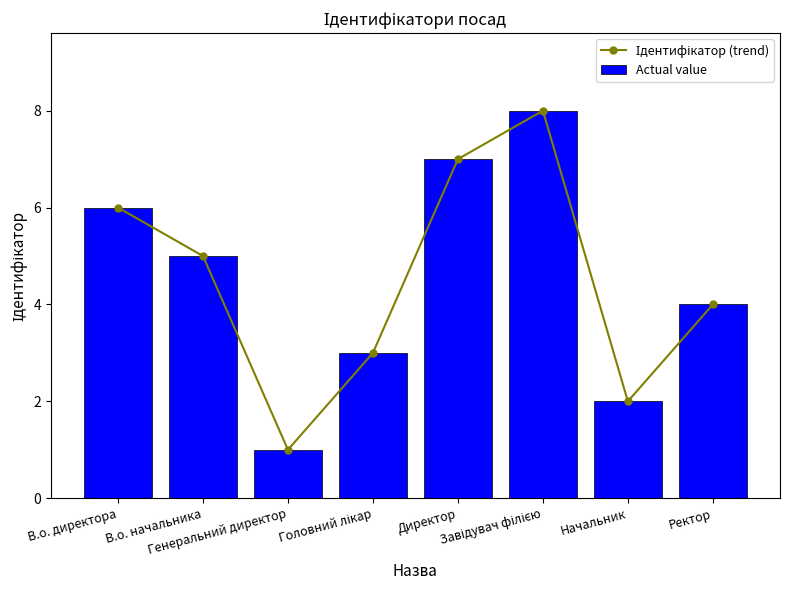

At which category is the sum across all series the highest?

Завідувач філією